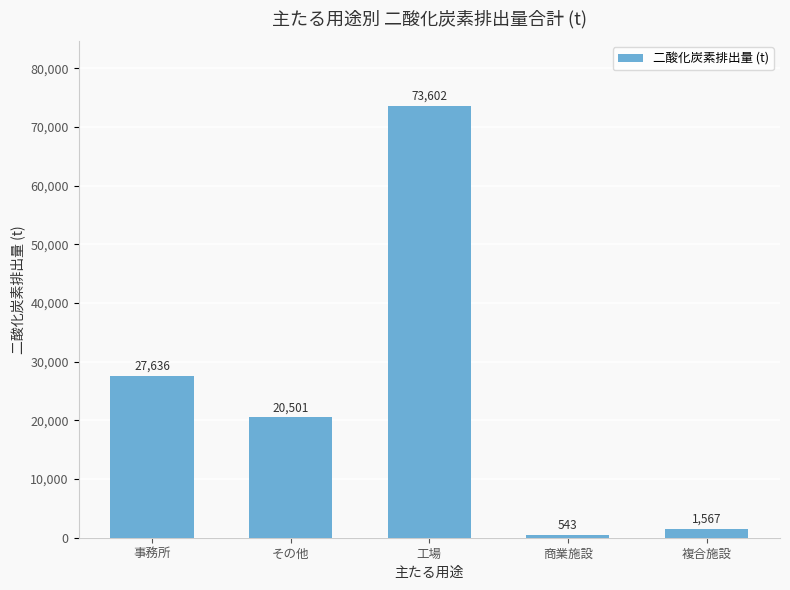

Reading left to right, list all the values displayed in this chart.

事務所=27636	その他=20501	工場=73602	商業施設=543	複合施設=1567